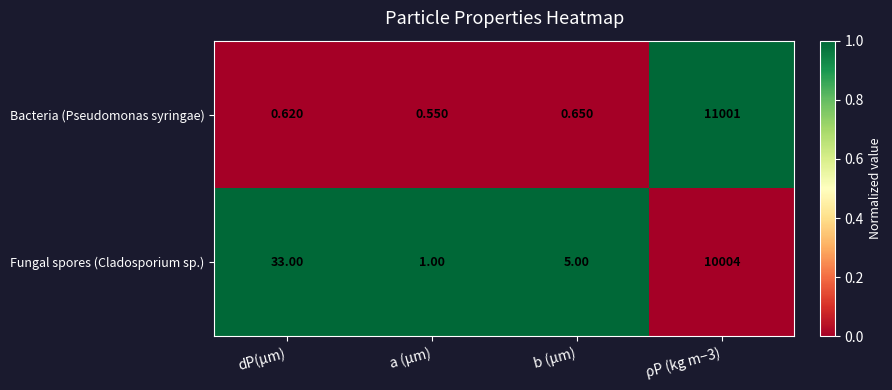

Which series changed the most between b (µm) and ρP (kg m−3)?

Bacteria (Pseudomonas syringae)